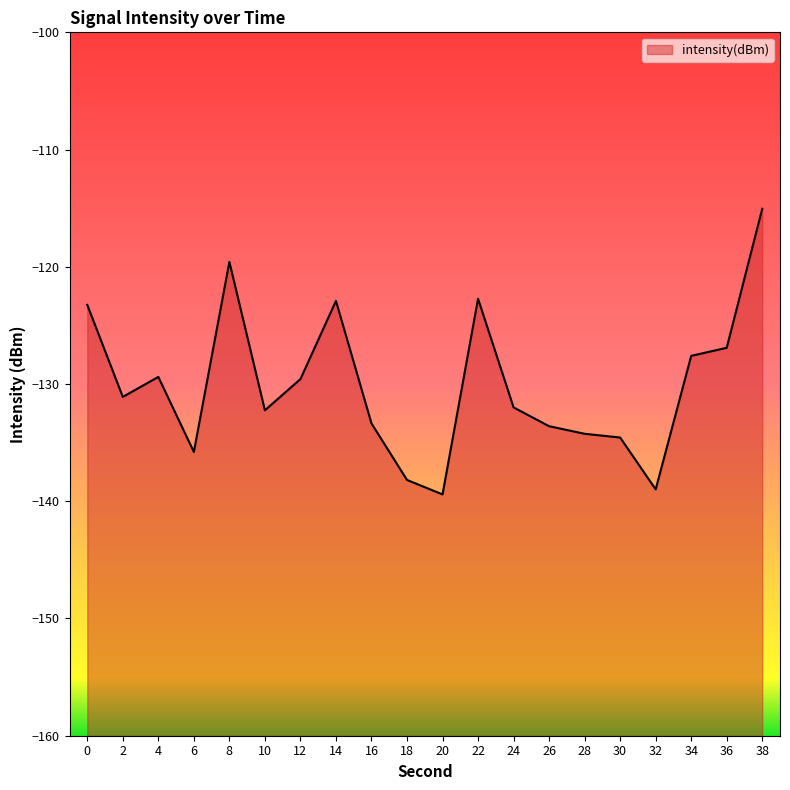

Reading left to right, what are all the values shown in this chart?

0=-123.3	2=-131.1	4=-129.4	6=-135.8	8=-119.6	10=-132.2	12=-129.6	14=-122.9	16=-133.4	18=-138.2	20=-139.4	22=-122.7	24=-132.0	26=-133.6	28=-134.2	30=-134.6	32=-139.0	34=-127.6	36=-126.9	38=-115.1